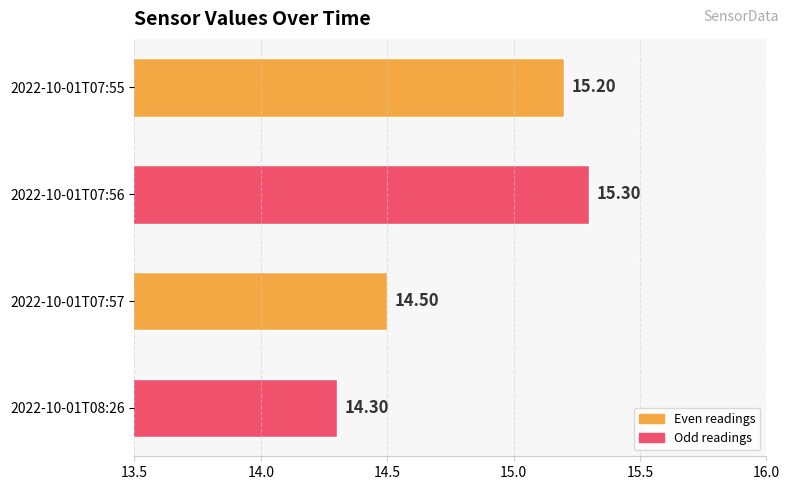

Rank the categories by value from highest to lowest.

2022-10-01T07:56, 2022-10-01T07:55, 2022-10-01T07:57, 2022-10-01T08:26